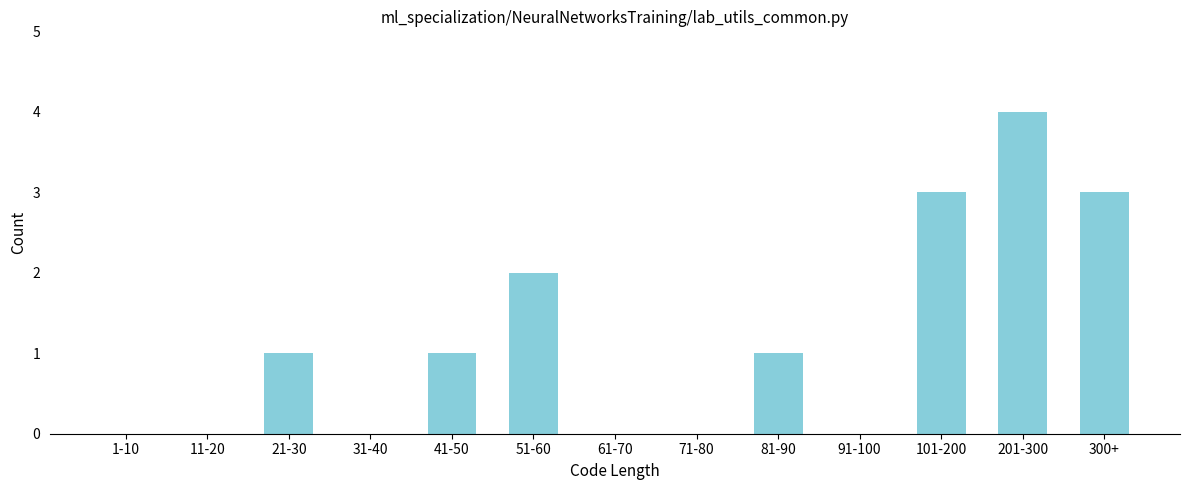

Reading left to right, extract all data points from this chart.

1-10=0	11-20=0	21-30=1	31-40=0	41-50=1	51-60=2	61-70=0	71-80=0	81-90=1	91-100=0	101-200=3	201-300=4	300+=3